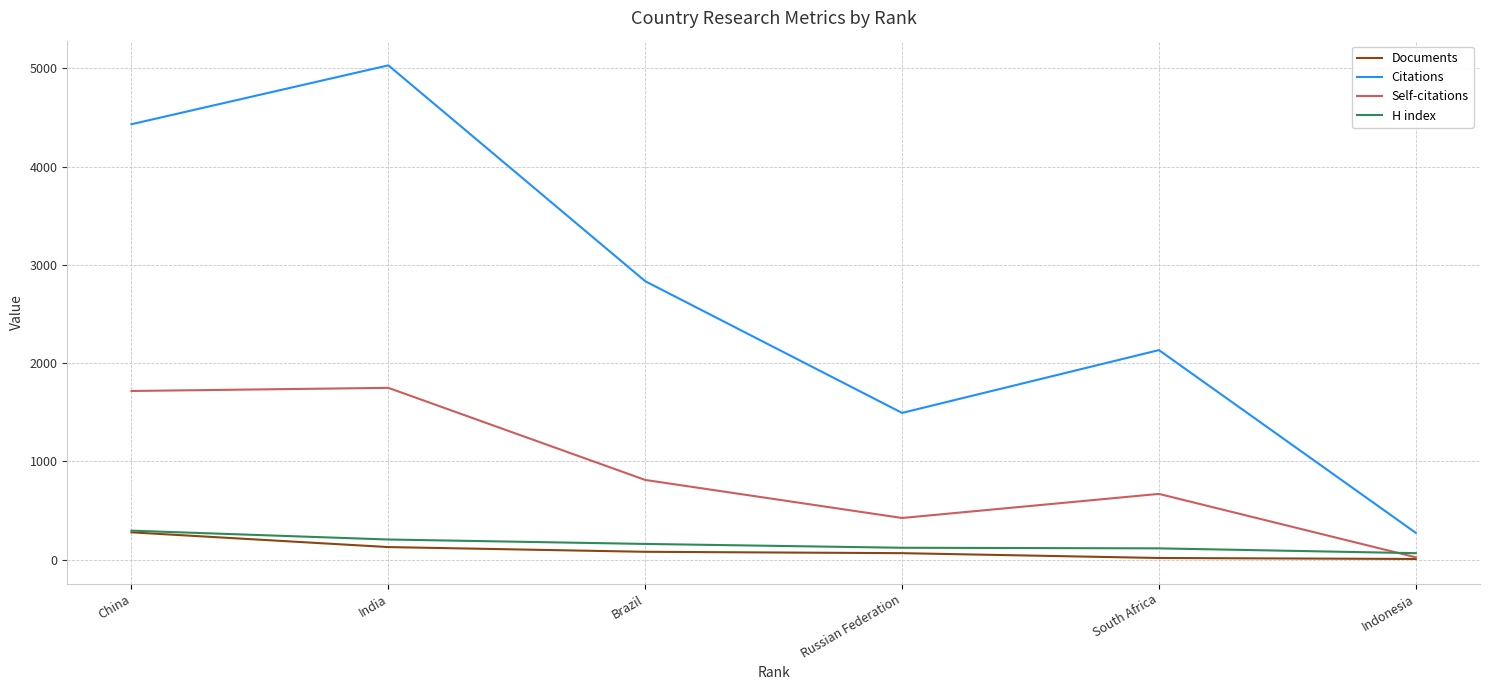

True or false: Citations and Self-citations cross at least once.

False